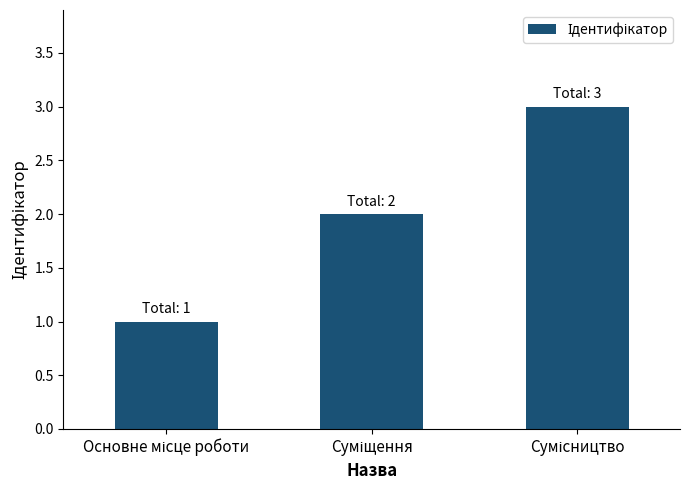

How many series are shown in this chart?

1